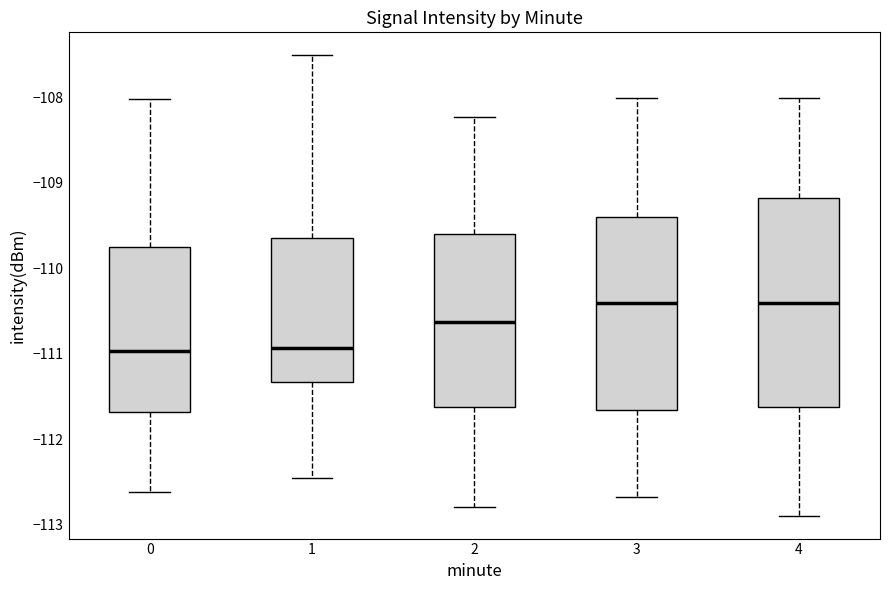

Reading left to right, read every box against the y-axis: the position of its median line, the range the box covers, and the ends of its whiskers. The values are not printed on the chart, so give them approximately, as read against the axis.

0: median -111.0, box -111.7 to -109.8, whiskers -112.6 to -108.0
1: median -110.9, box -111.3 to -109.6, whiskers -112.5 to -107.5
2: median -110.6, box -111.6 to -109.6, whiskers -112.8 to -108.2
3: median -110.4, box -111.7 to -109.4, whiskers -112.7 to -108.0
4: median -110.4, box -111.6 to -109.2, whiskers -112.9 to -108.0